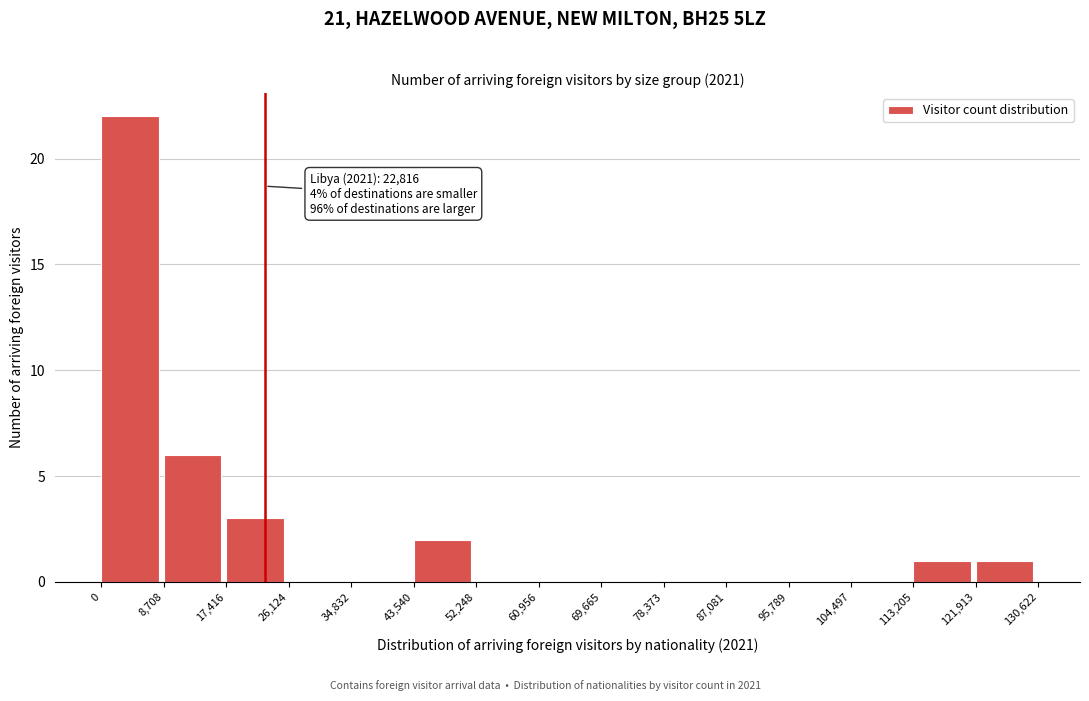

Which range on the x-axis has the tallest bar?

0 to 8,708